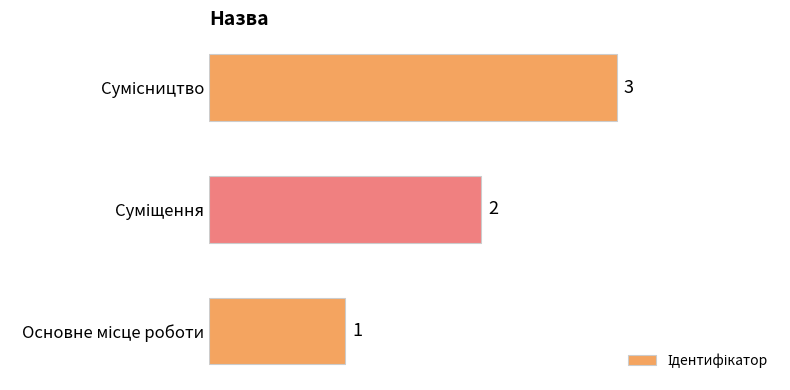

How many series are shown in this chart?

1